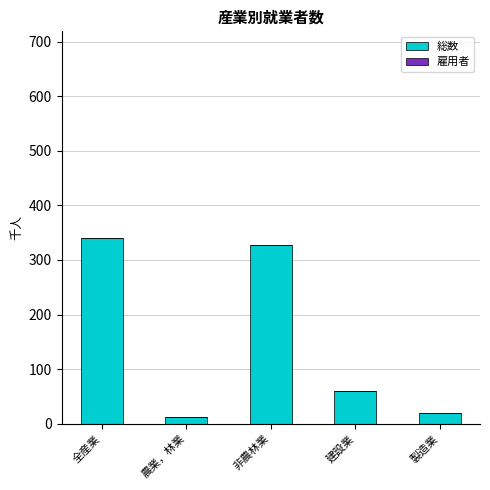

Reading left to right, transcribe all the data shown in this chart.

全産業=341	農業，林業=13	非農林業=328	建設業=60	製造業=20